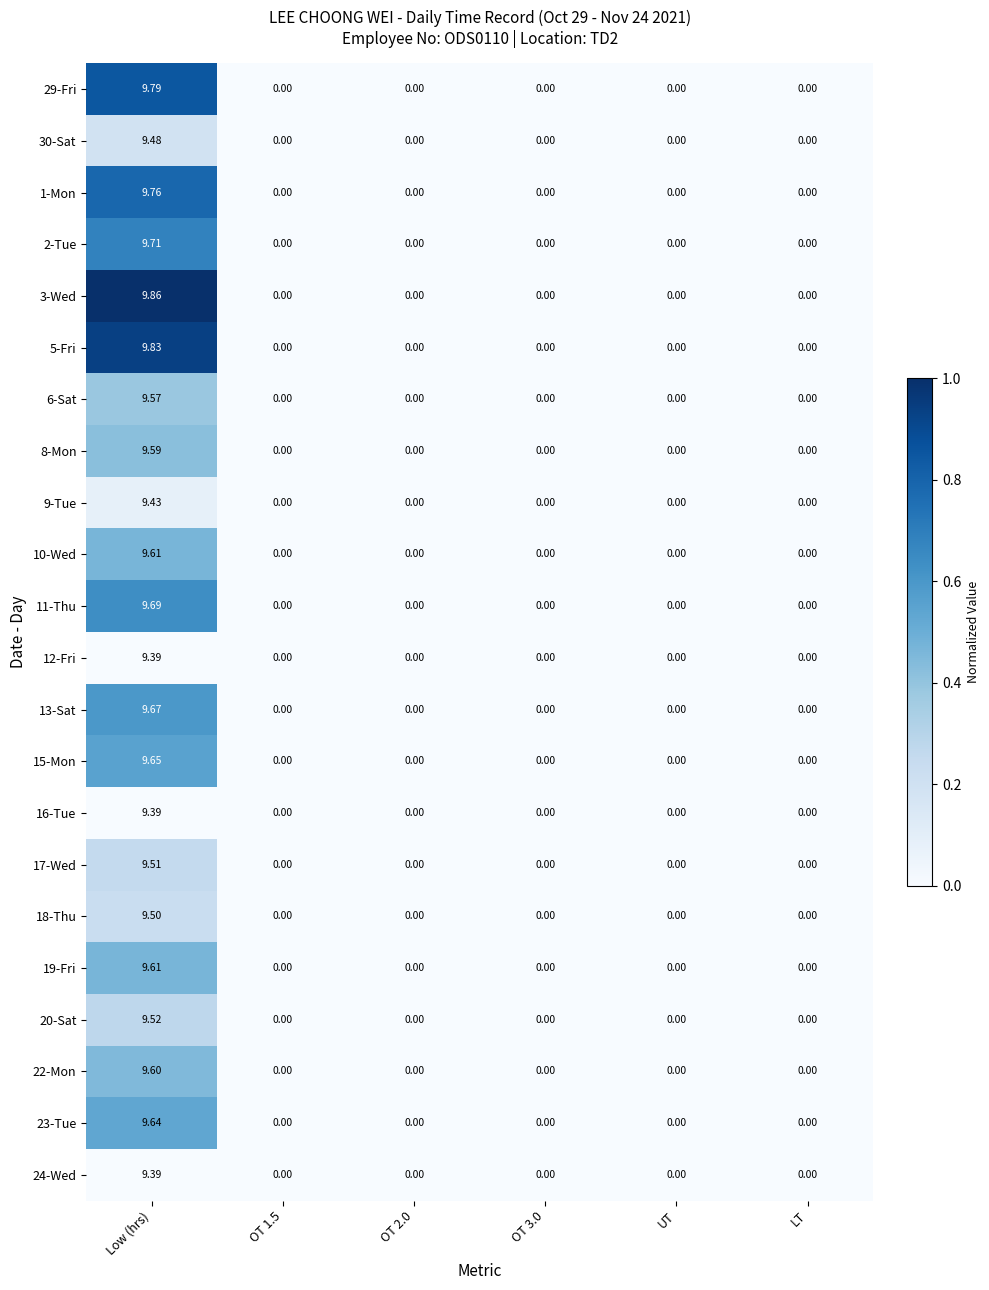

At which label does 9-Tue reach its peak?

Low (hrs)